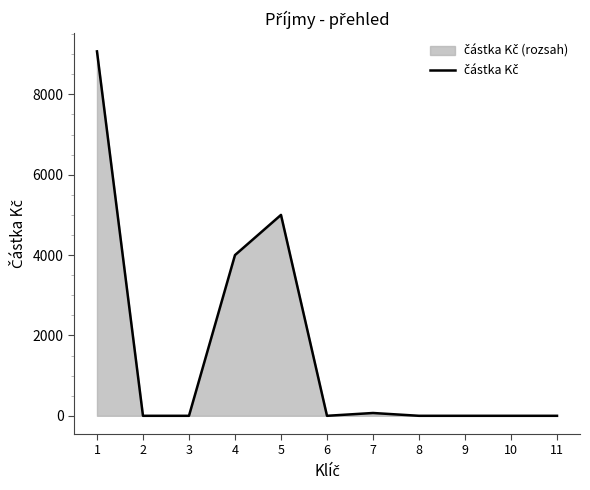

What is the sum of the values at 8 and 7?

70